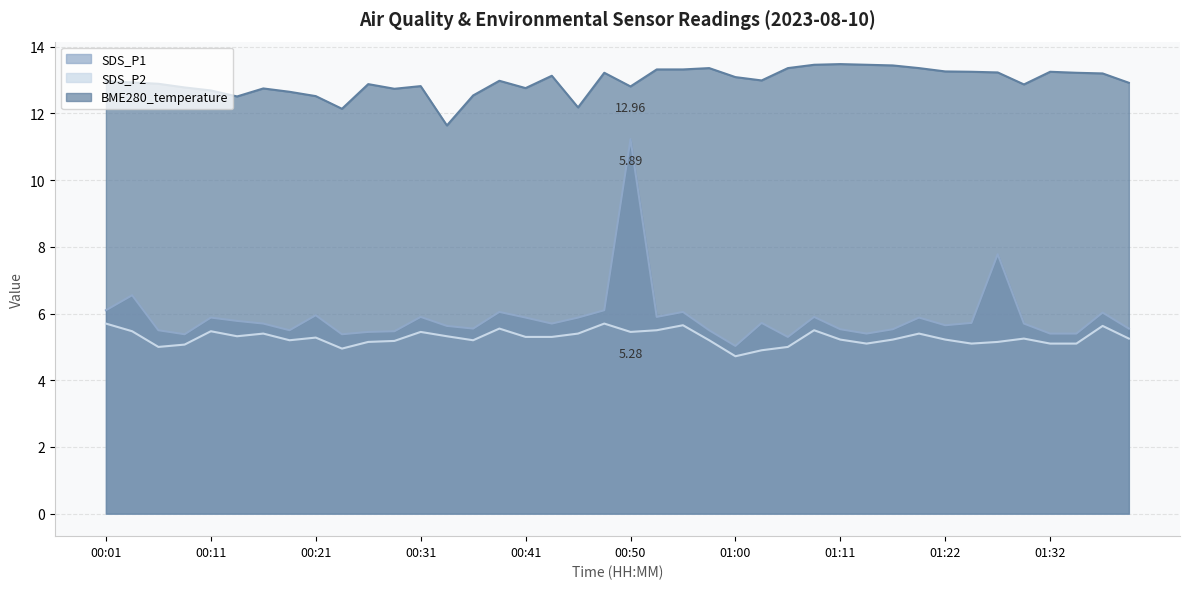

True or false: SDS_P2 and SDS_P1 intersect in this chart.

False